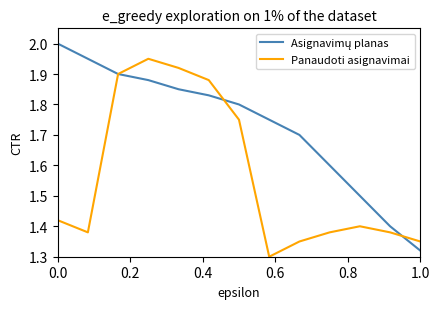

What is the greatest value displayed?

2.0